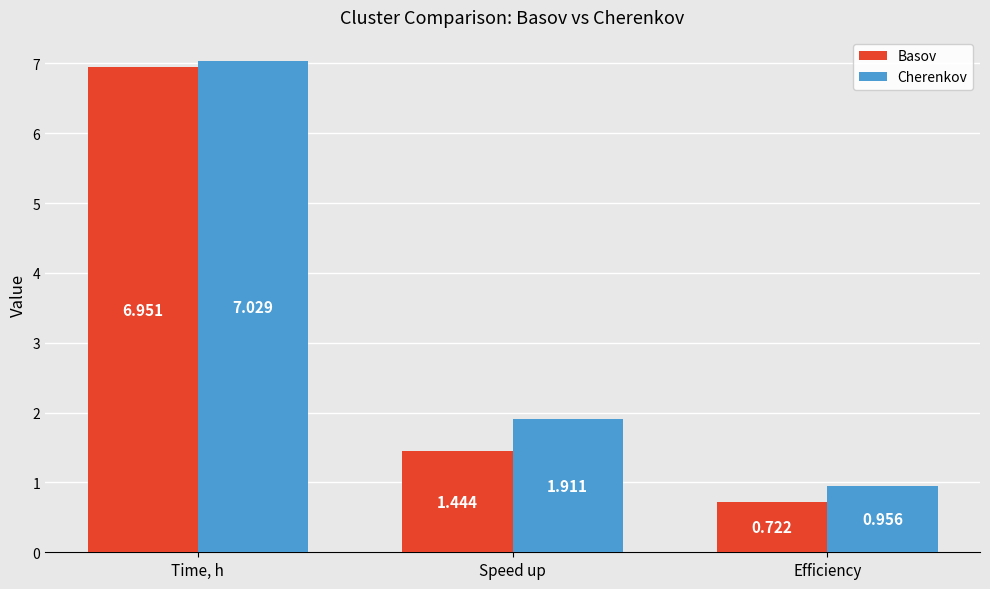

List the series in order of their overall mean, lowest first.

Basov, Cherenkov